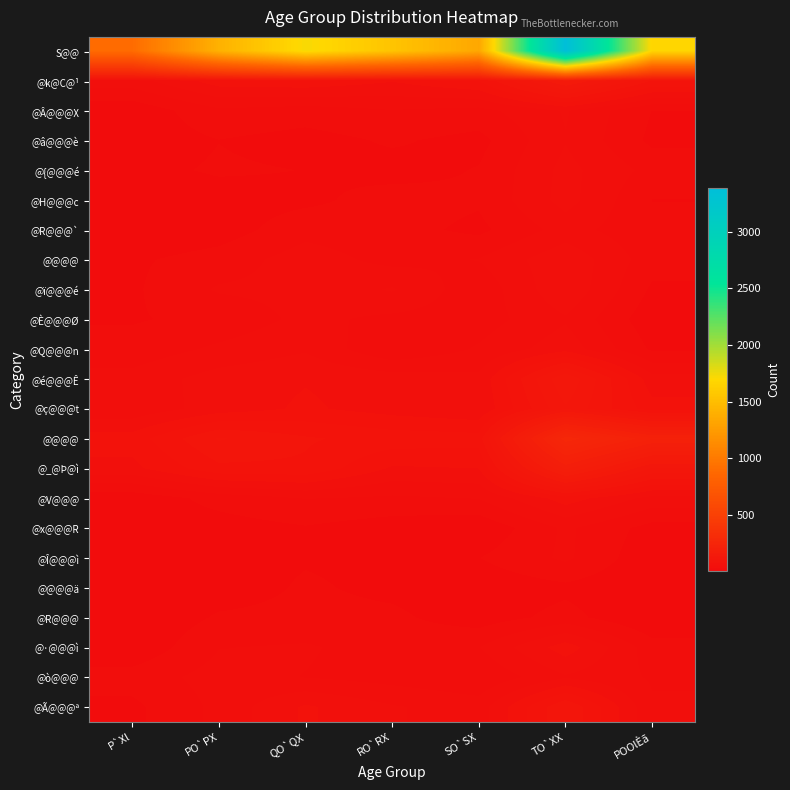

What is the maximum value shown in the chart?

3388